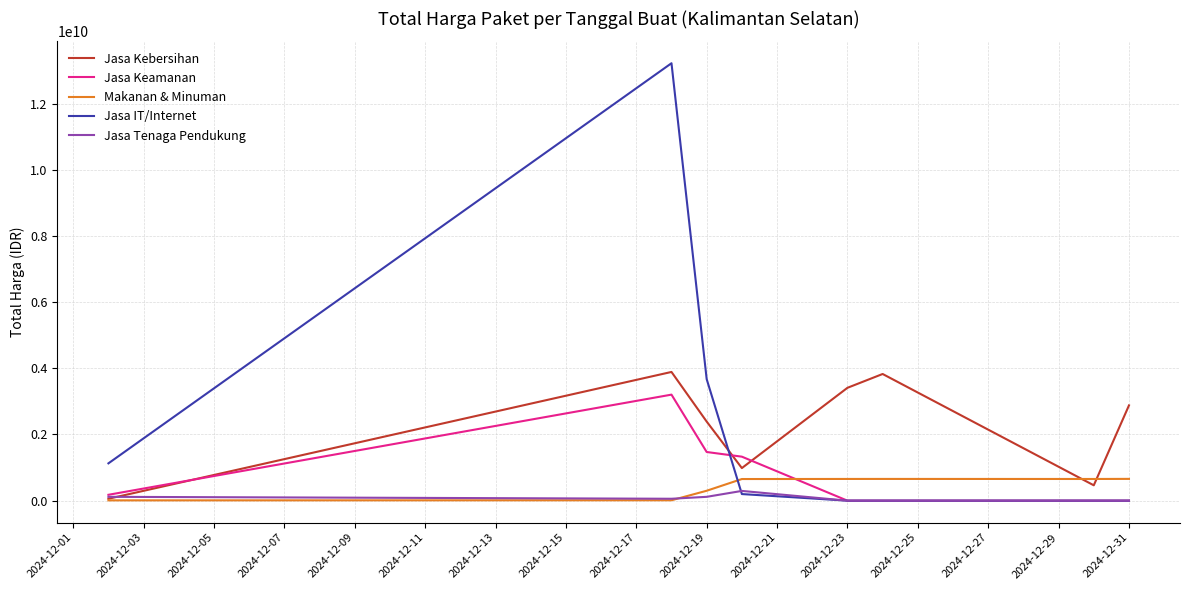

What is the highest value of the Jasa Keamanan series?

3204000000